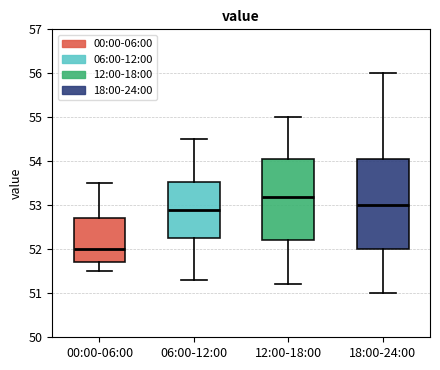

Reading left to right, read every box against the y-axis: the position of its median line, the range the box covers, and the ends of its whiskers. The values are not printed on the chart, so give them approximately, as read against the axis.

00:00-06:00: median 52.0, box 51.7 to 52.7, whiskers 51.5 to 53.5
06:00-12:00: median 52.9, box 52.3 to 53.5, whiskers 51.3 to 54.5
12:00-18:00: median 53.2, box 52.2 to 54.1, whiskers 51.2 to 55.0
18:00-24:00: median 53.0, box 52.0 to 54.1, whiskers 51.0 to 56.0